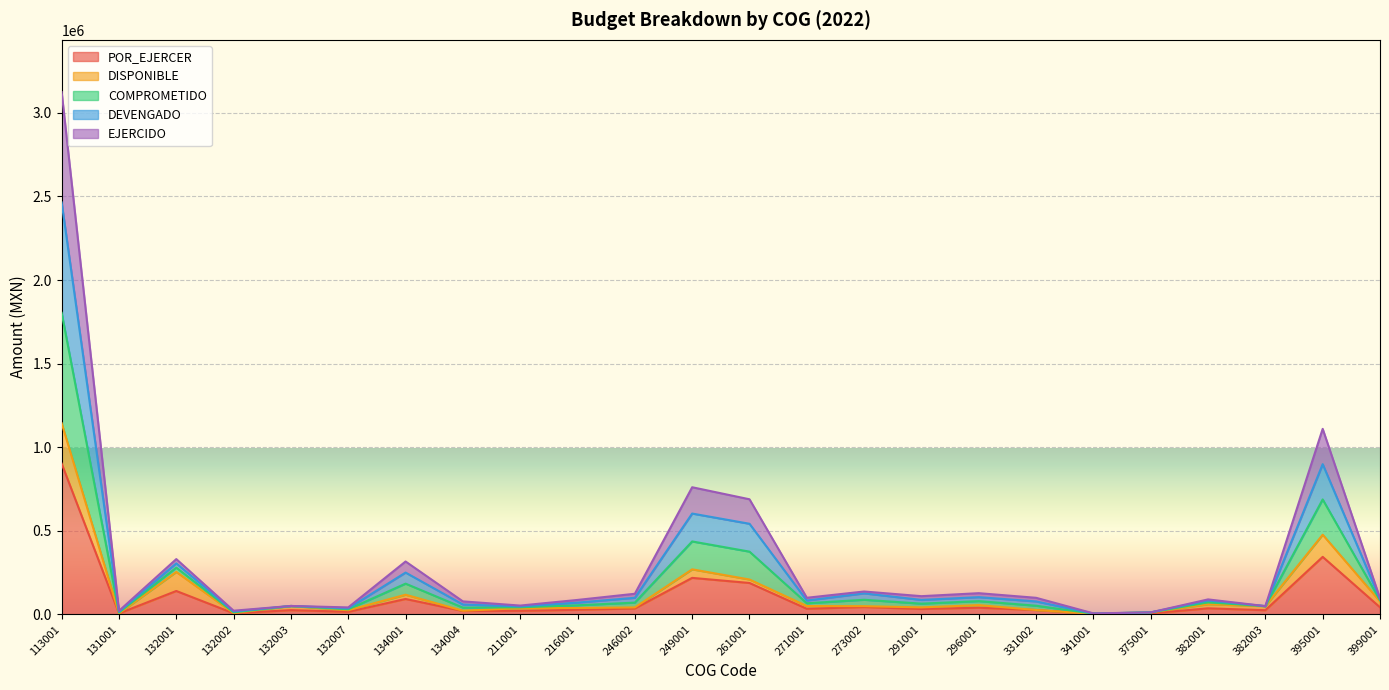

Between 331002 and 382003, which series saw the biggest shift?

COMPROMETIDO